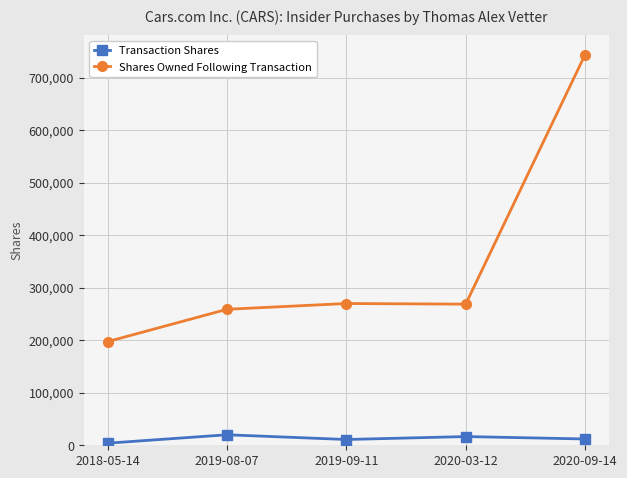

Which series changed the most between 2018-05-14 and 2019-08-07?

Shares Owned Following Transaction